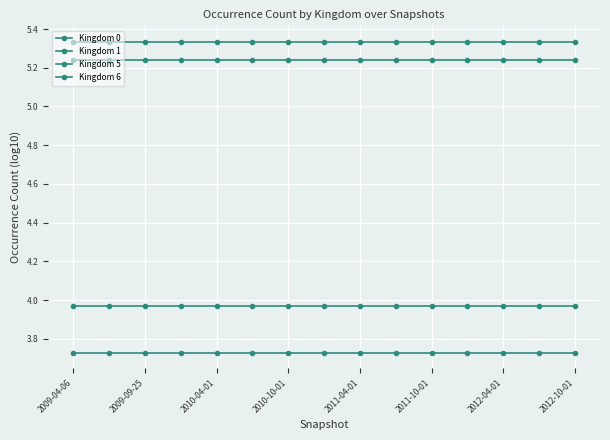

True or false: Kingdom 0 and Kingdom 1 cross at least once.

False